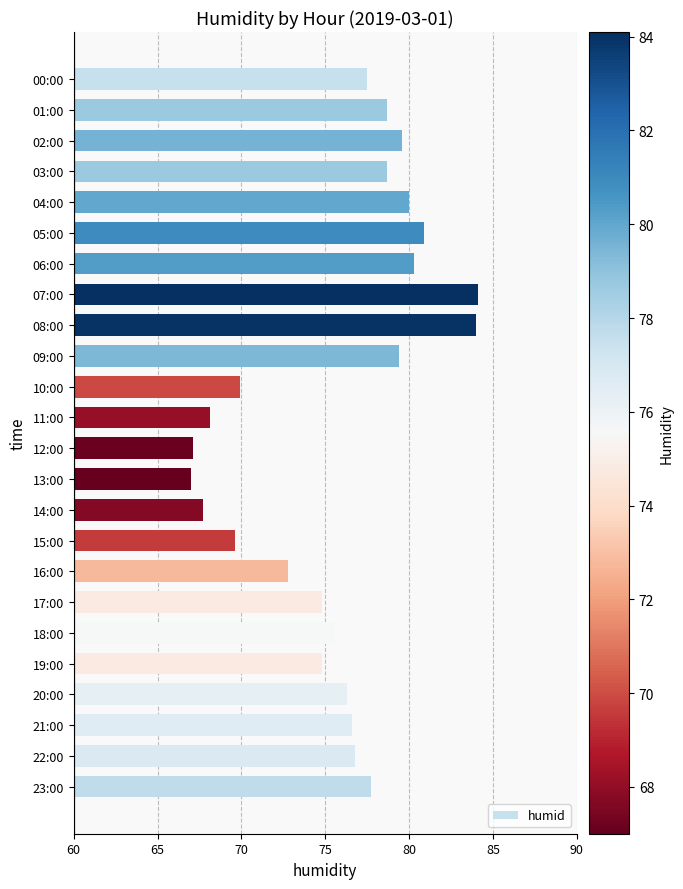

What is the maximum value shown in the chart?

84.1